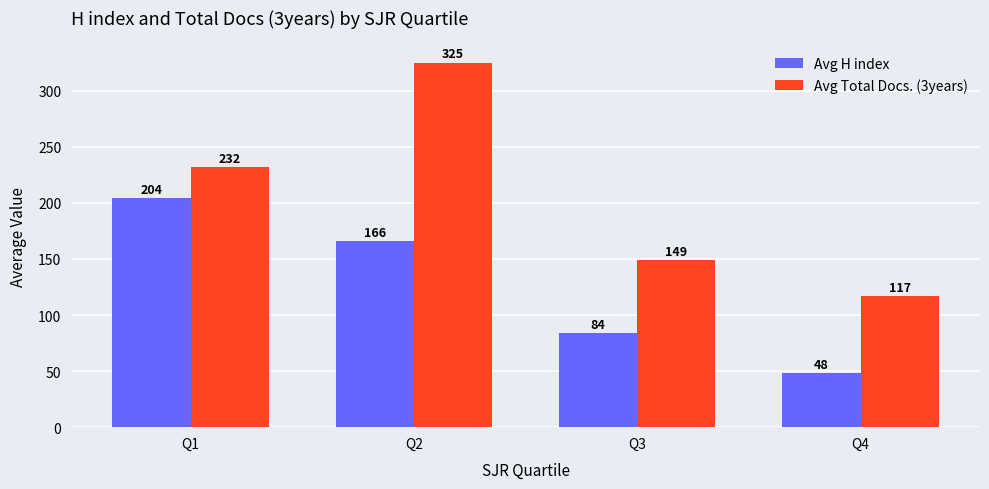

What is the minimum value for Avg H index?

48